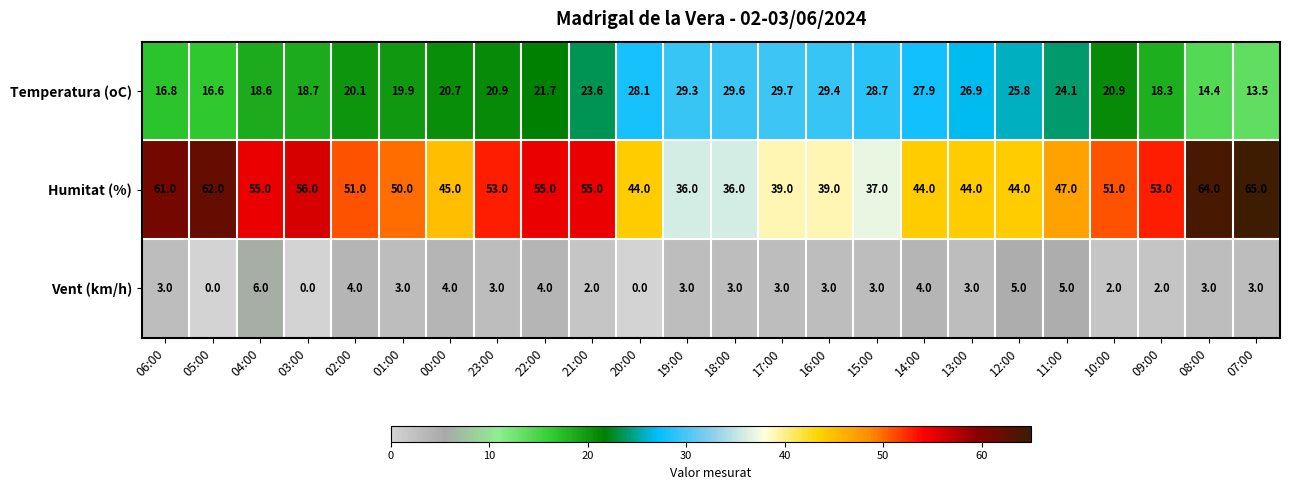

At which label does Humitat (%) first exceed 51?

06:00